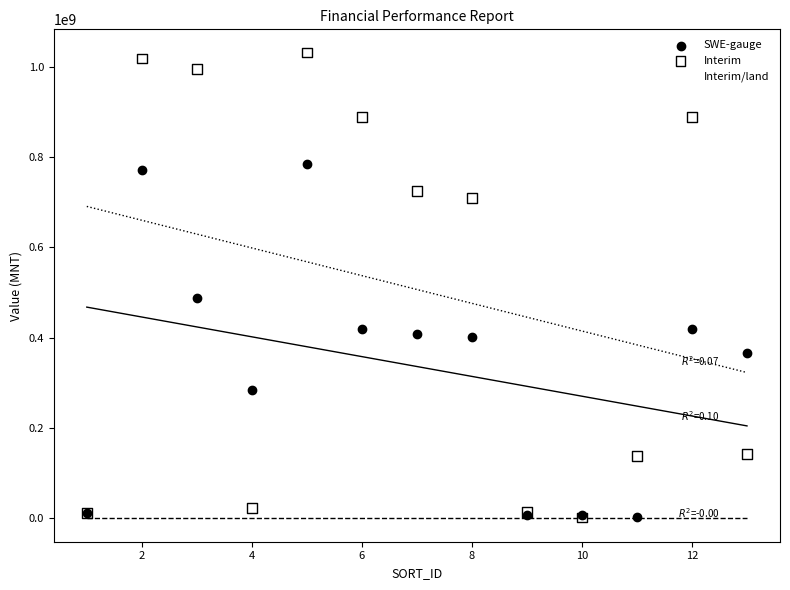

In the Interim series, what Y value is closest to 516447837?

709627708.0